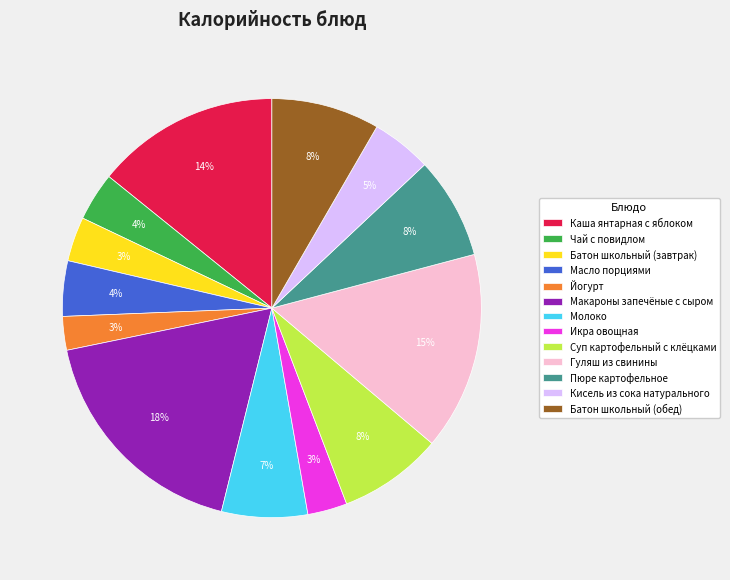

How many segments does this pie chart have?

13